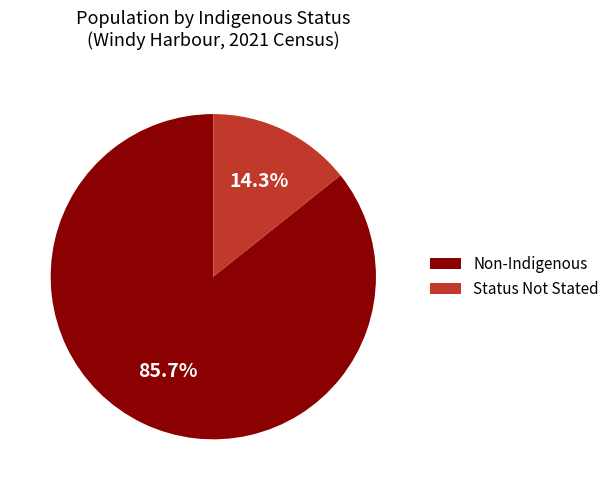

Which category has the smallest portion of the pie?

Status Not Stated